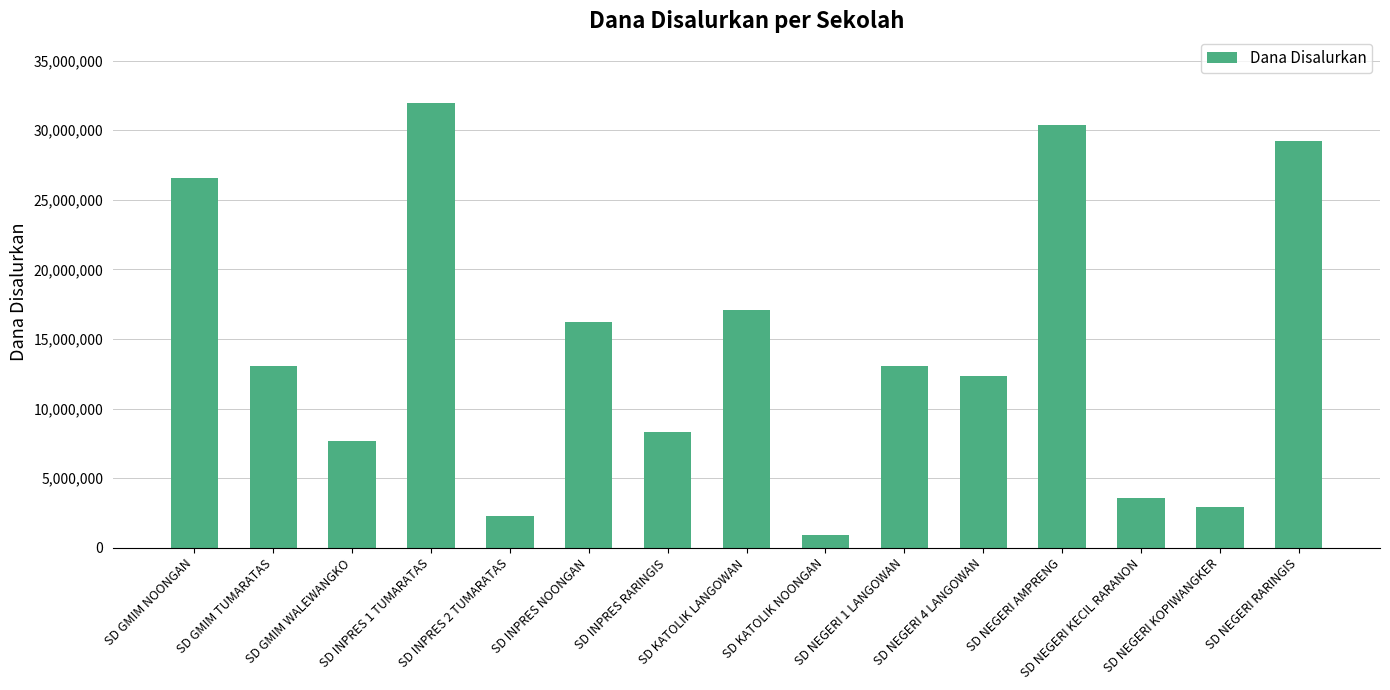

What is the label of the 10th bar from the left?

SD NEGERI 1 LANGOWAN